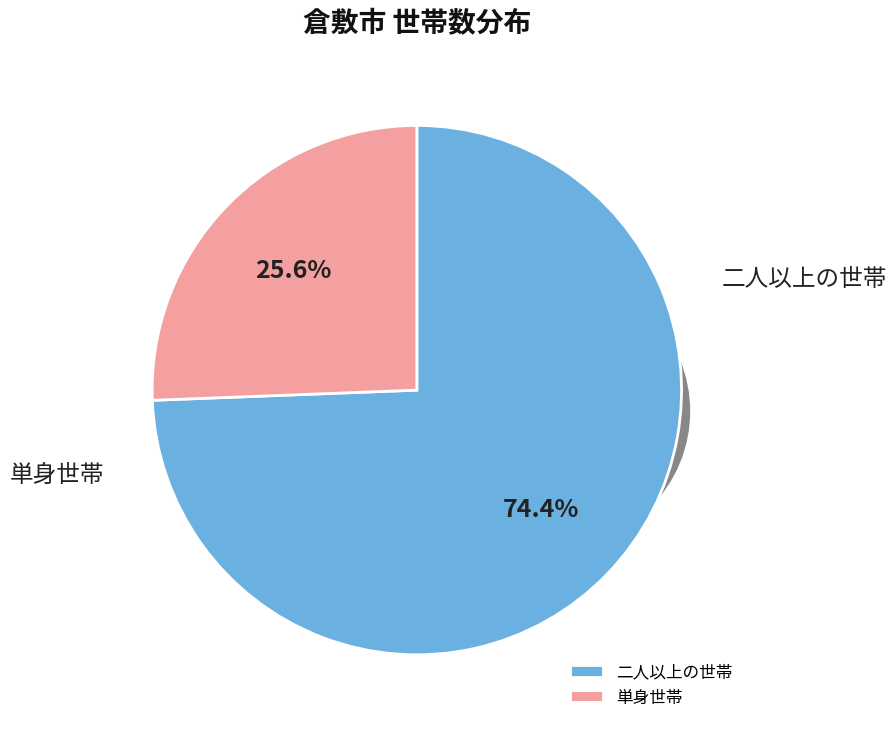

The 0_全世帯 slice represents 78% of the pie. True or false?

False